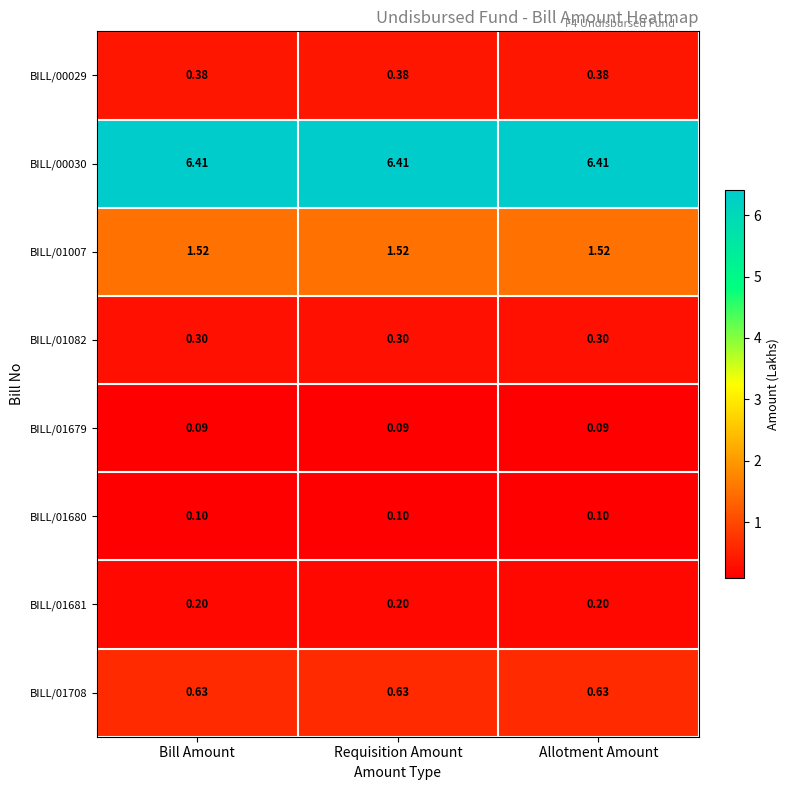

How many categories are shown in the chart?

3